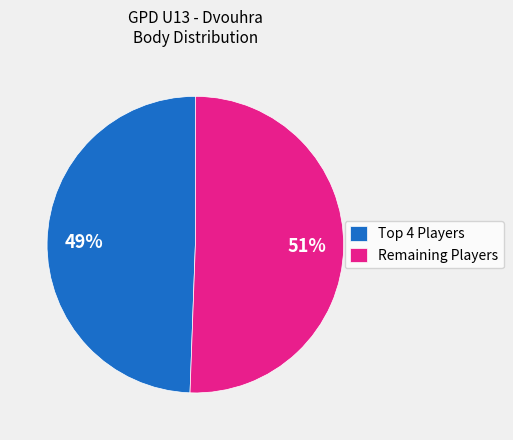

Is there a majority slice in this chart?

Yes